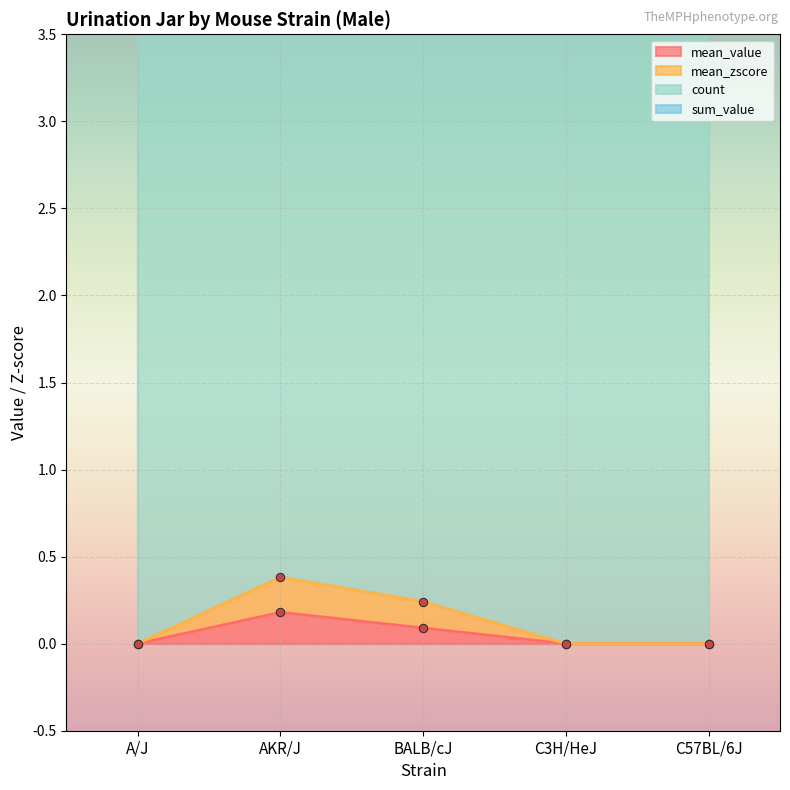

How many lines are shown in the chart?

4